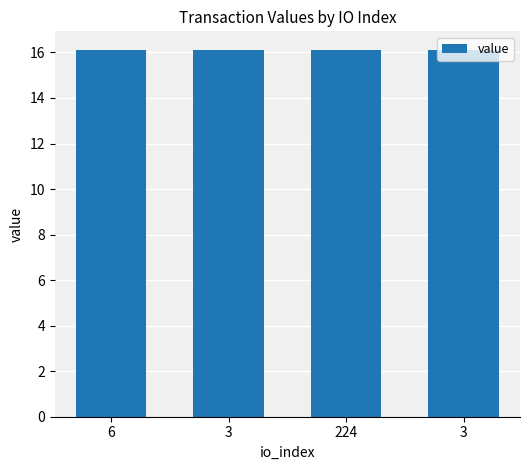

Are the bars grouped side by side (vs. stacked)?

No